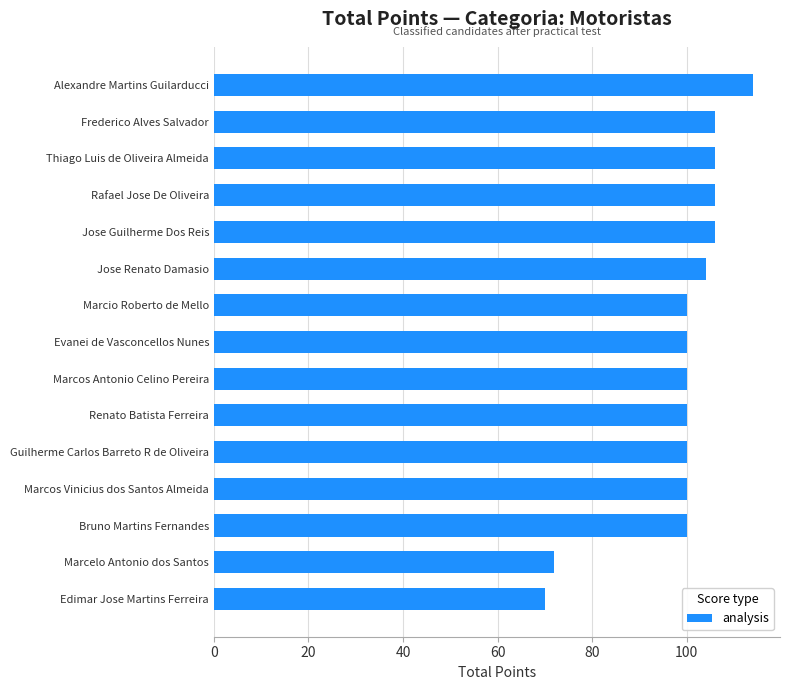

The chart shows a value of 153 at Marcos Antonio Celino Pereira. True or false?

False